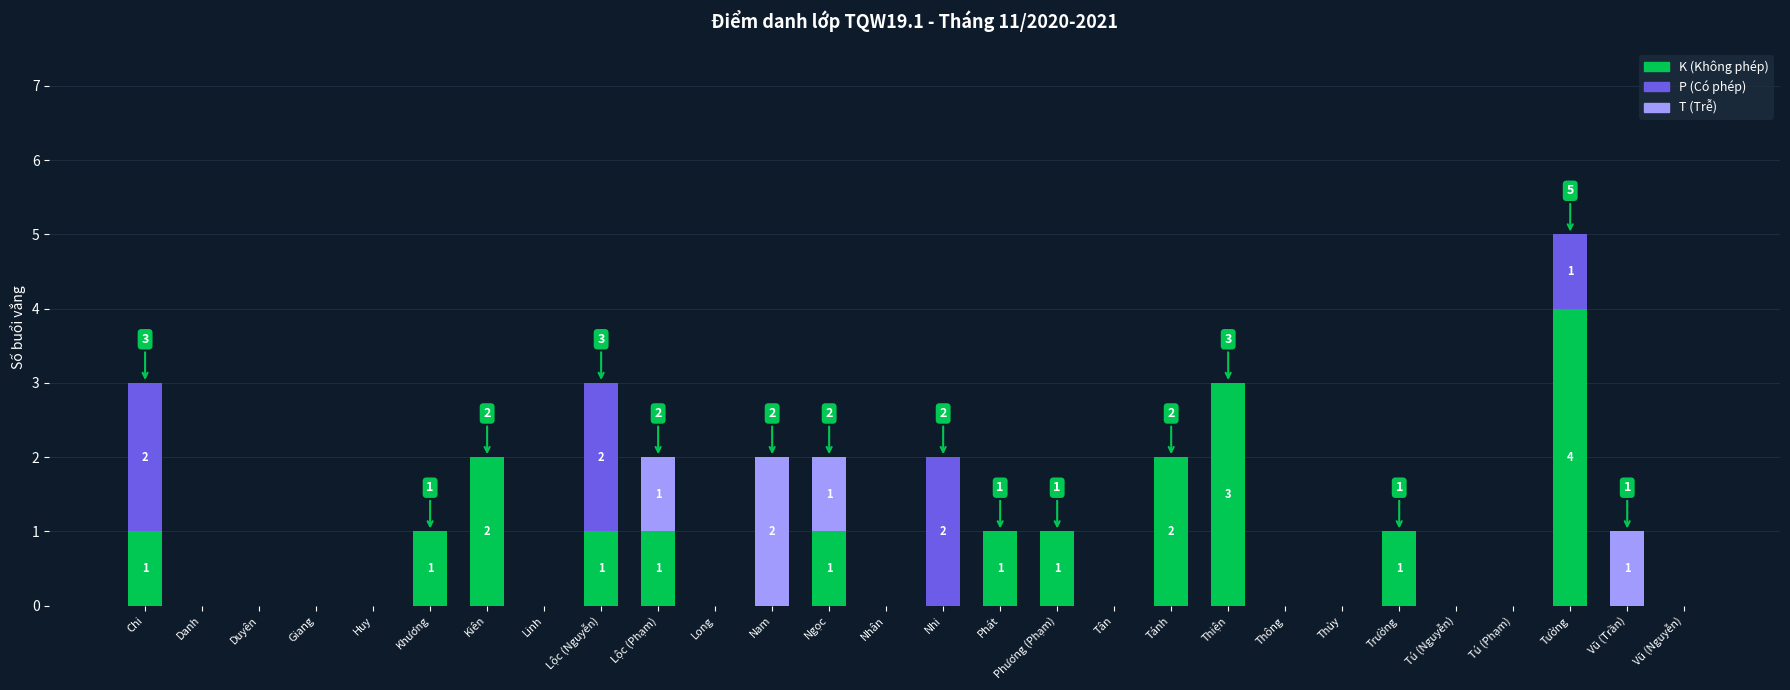

At which category is the sum across all series the highest?

Tường